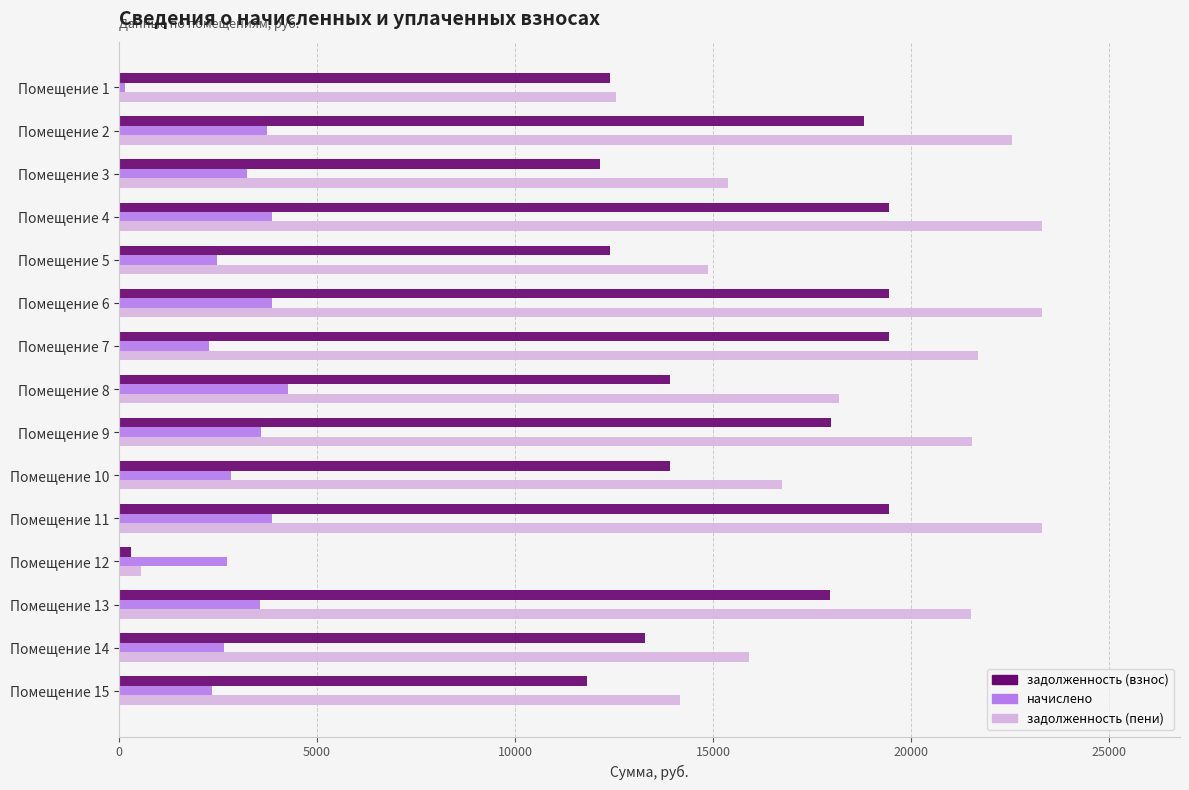

Is the value of начислено at Помещение 9 greater than the value of задолженность (пени) at Помещение 1?

No